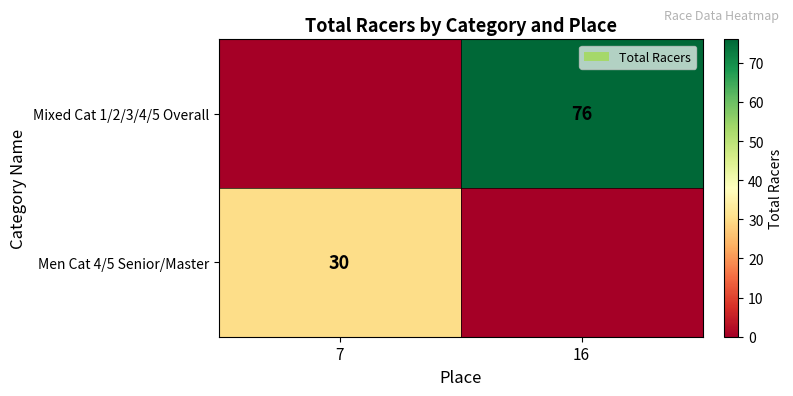

At how many categories does at least one series exceed 36?

1